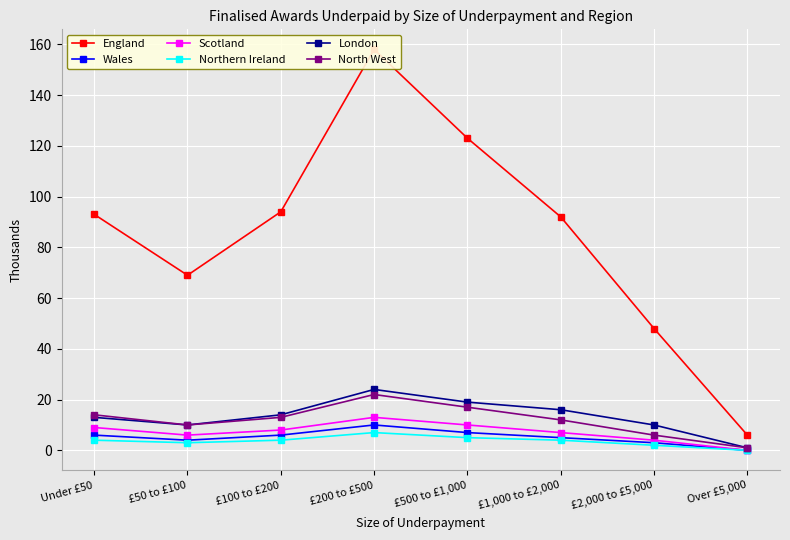

True or false: London has more than 1 points higher than both neighbors.

False